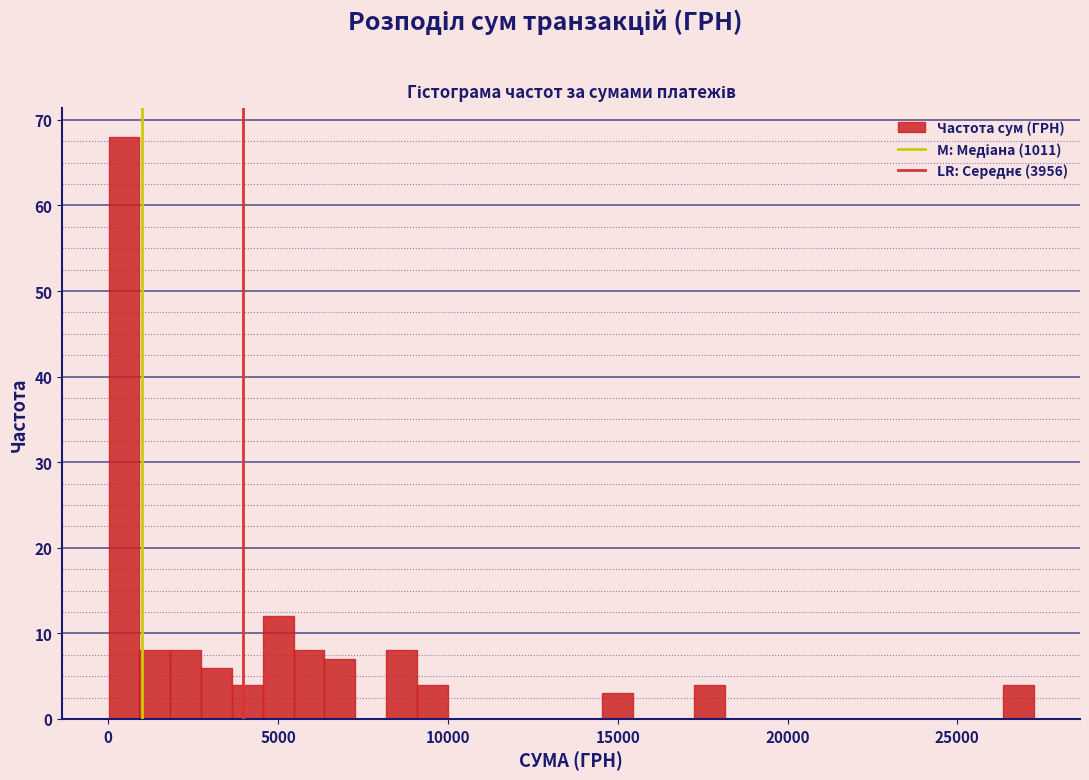

Read against the x-axis, roughly where is the centre of the tallest bar?

500